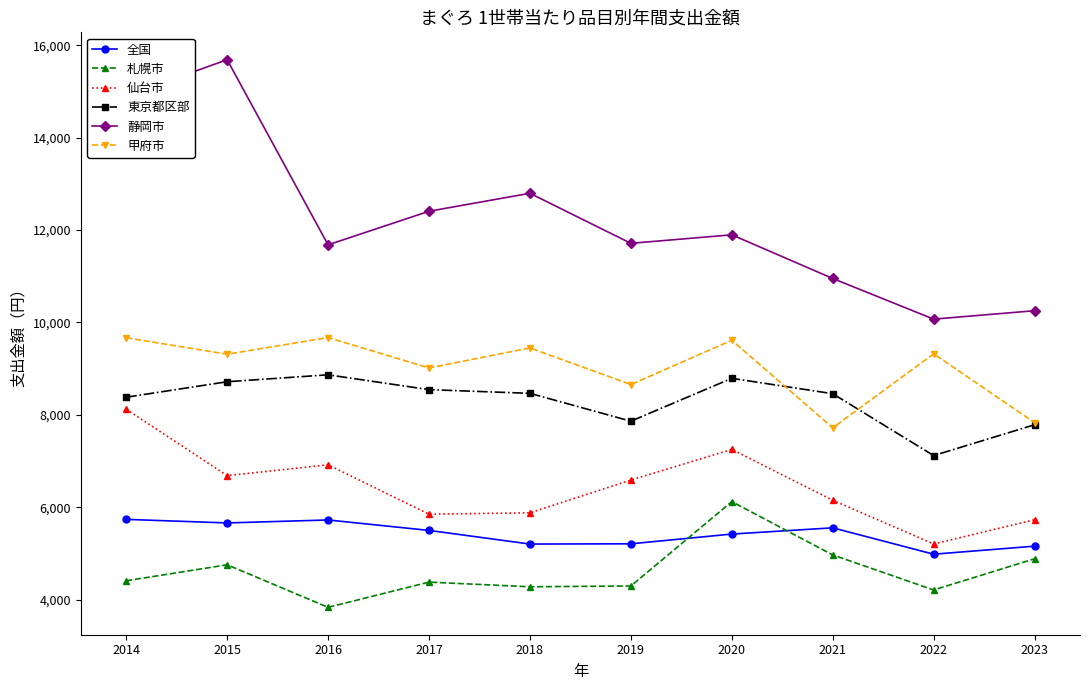

True or false: 仙台市 and 静岡市 cross at least once.

False